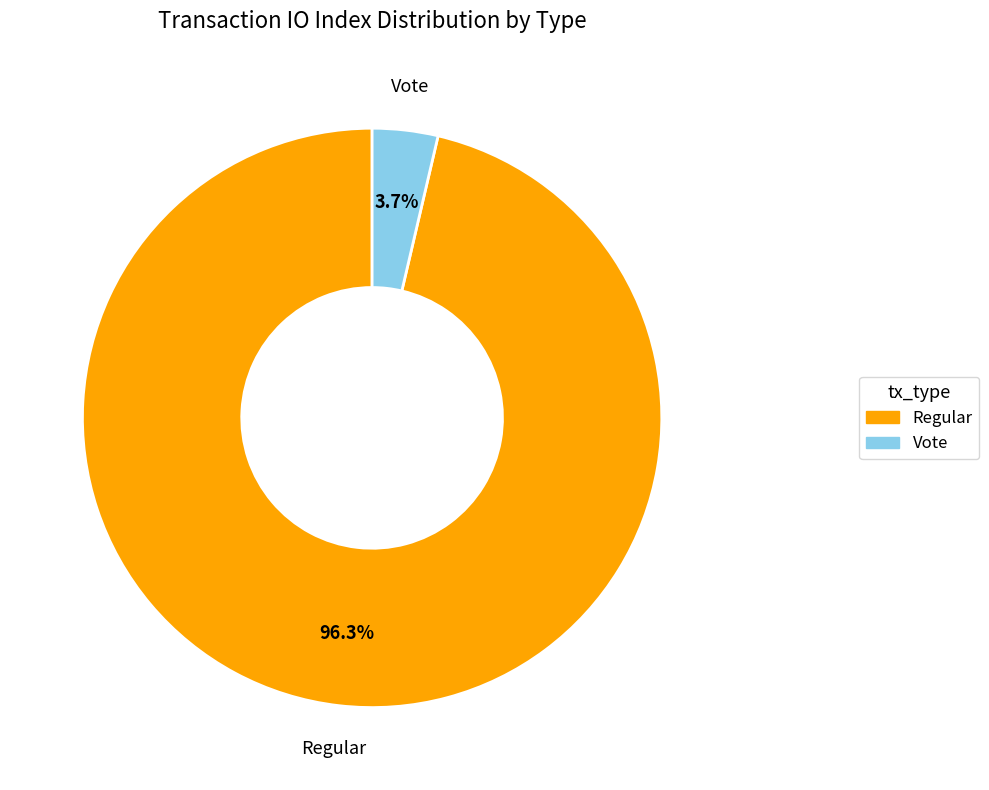

True or false: Regular accounts for 96% of the total.

True